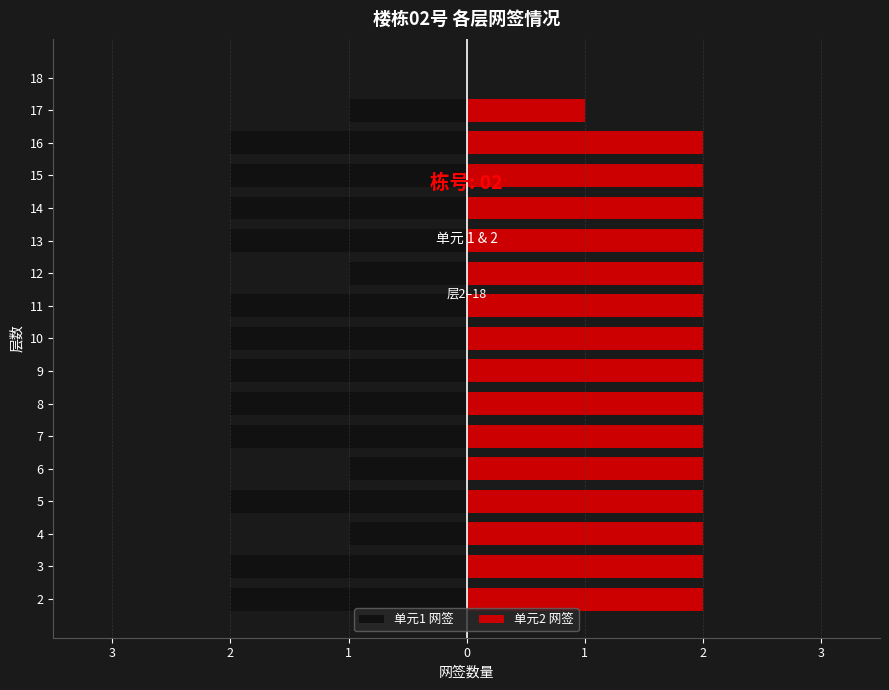

Does the chart contain stacked bars?

No